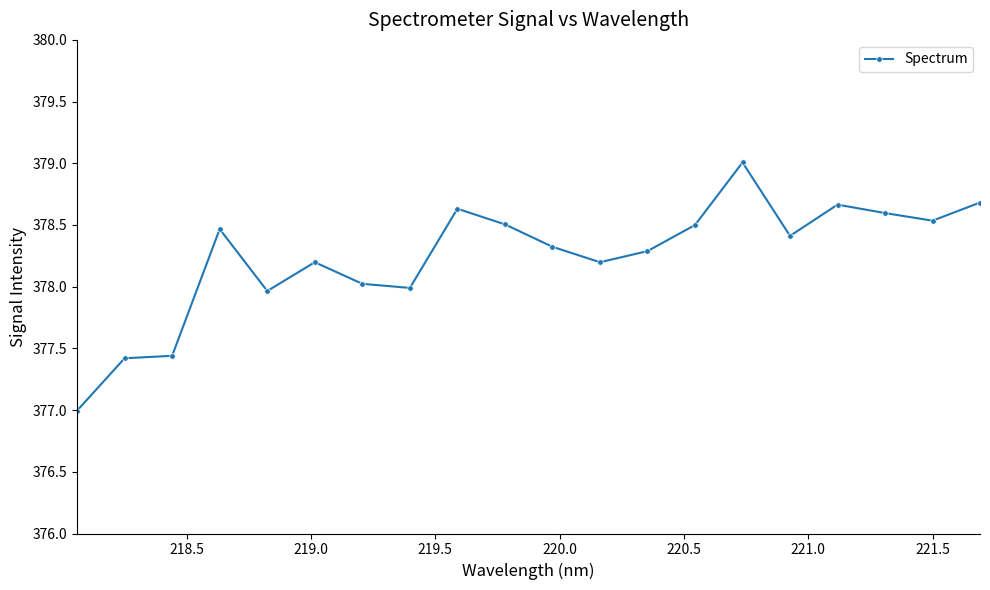

What is the greatest value displayed?

379.0